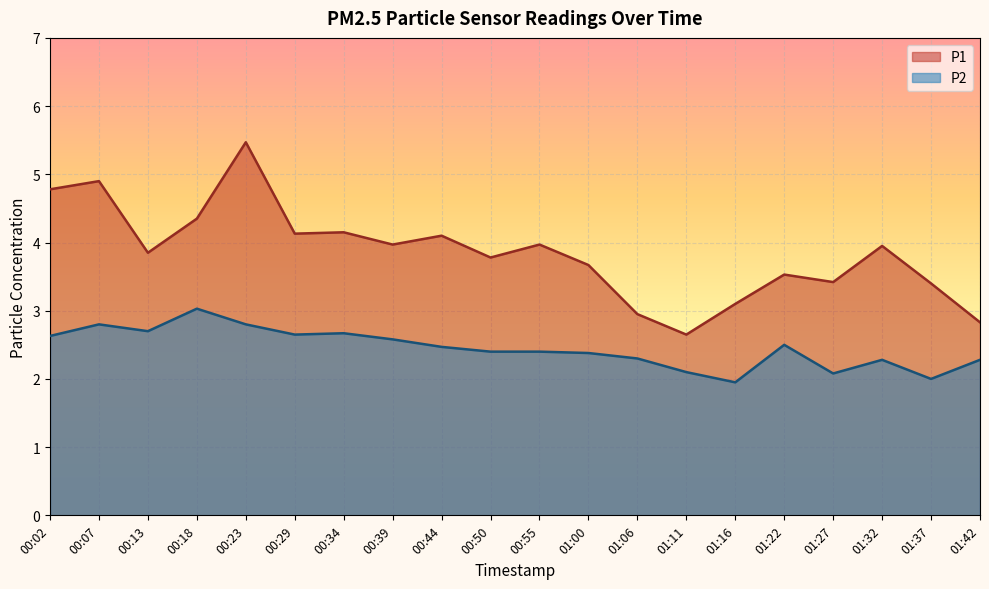

What is the total value across all series at 01:11?

4.8